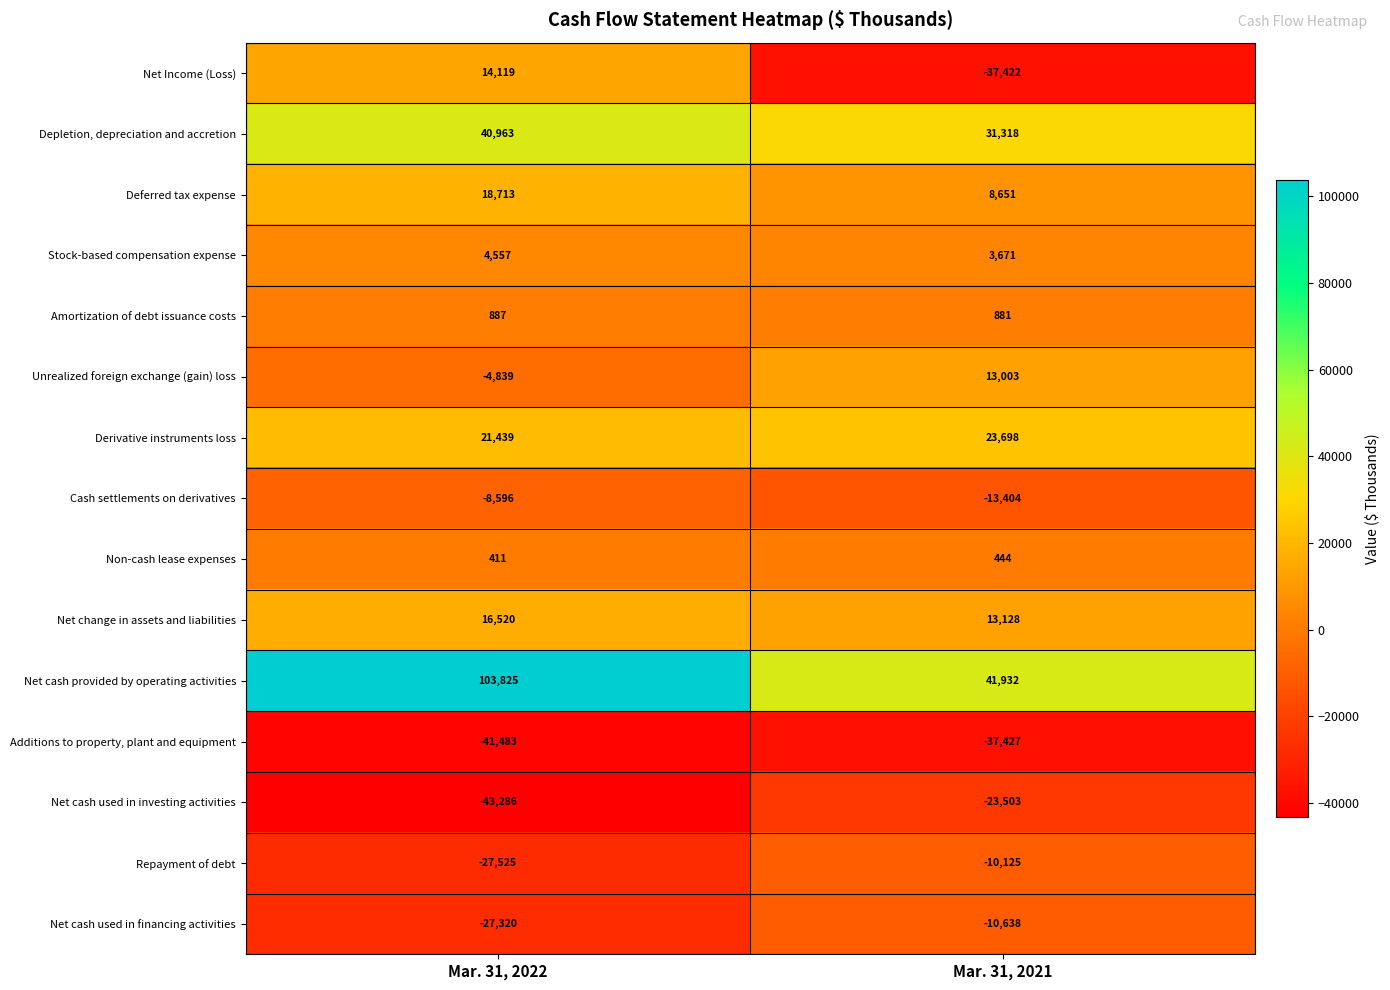

Where is Repayment of debt nearest to the value -18825?

Mar. 31, 2022